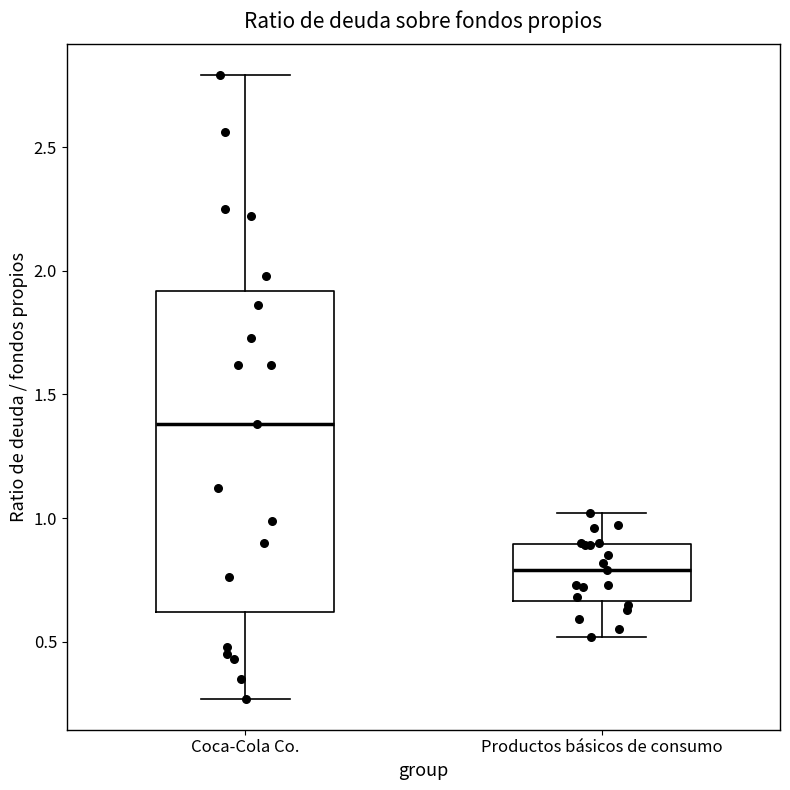

Where is the upper edge of the box for Coca-Cola Co. on the y-axis? The values are not printed on the chart, so give them approximately, as read against the axis.

1.90